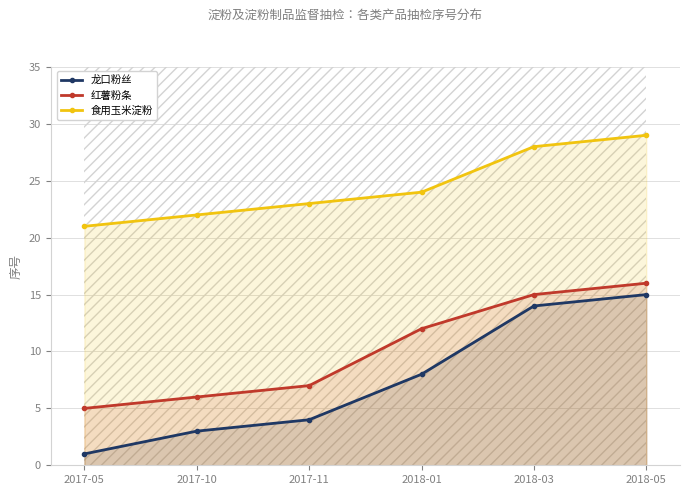

Does the chart display data point markers on the line(s)?

Yes